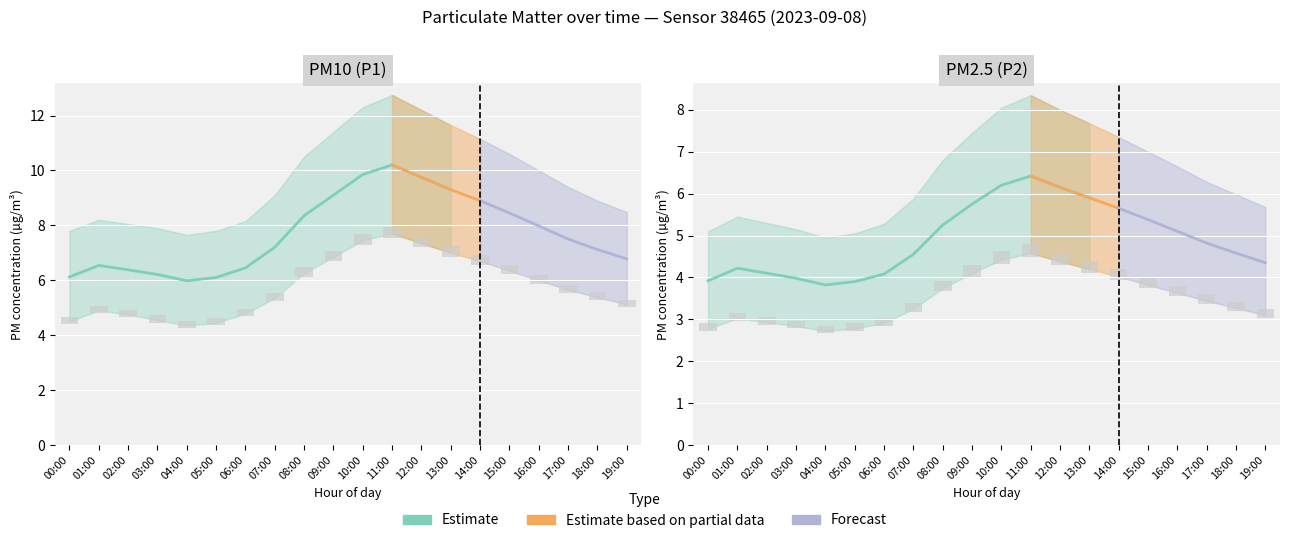

What is the difference between the P2_lower values at 04:00 and 00:00?

0.1